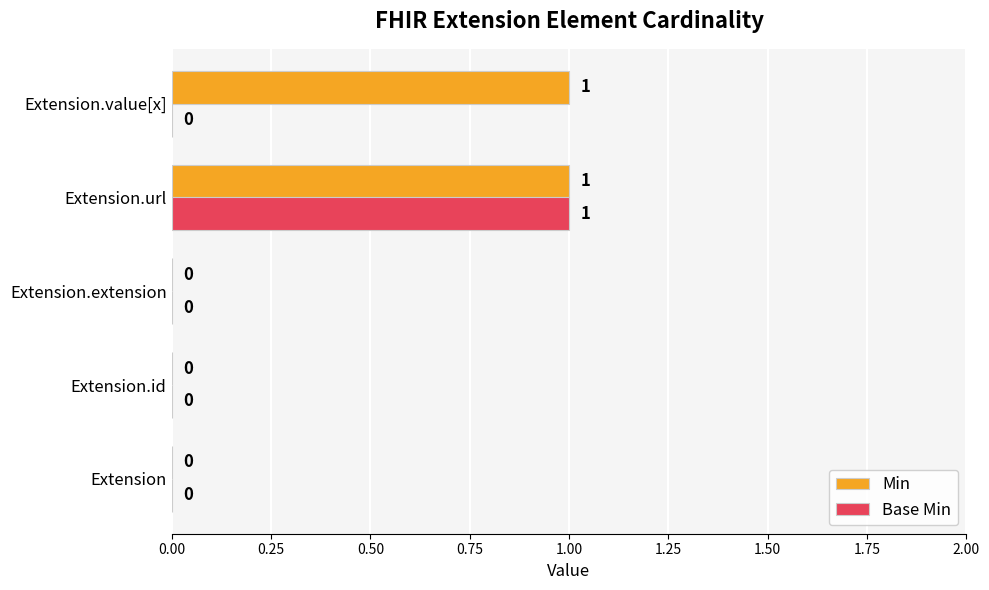

How many Min values are between 0 and 1?

5